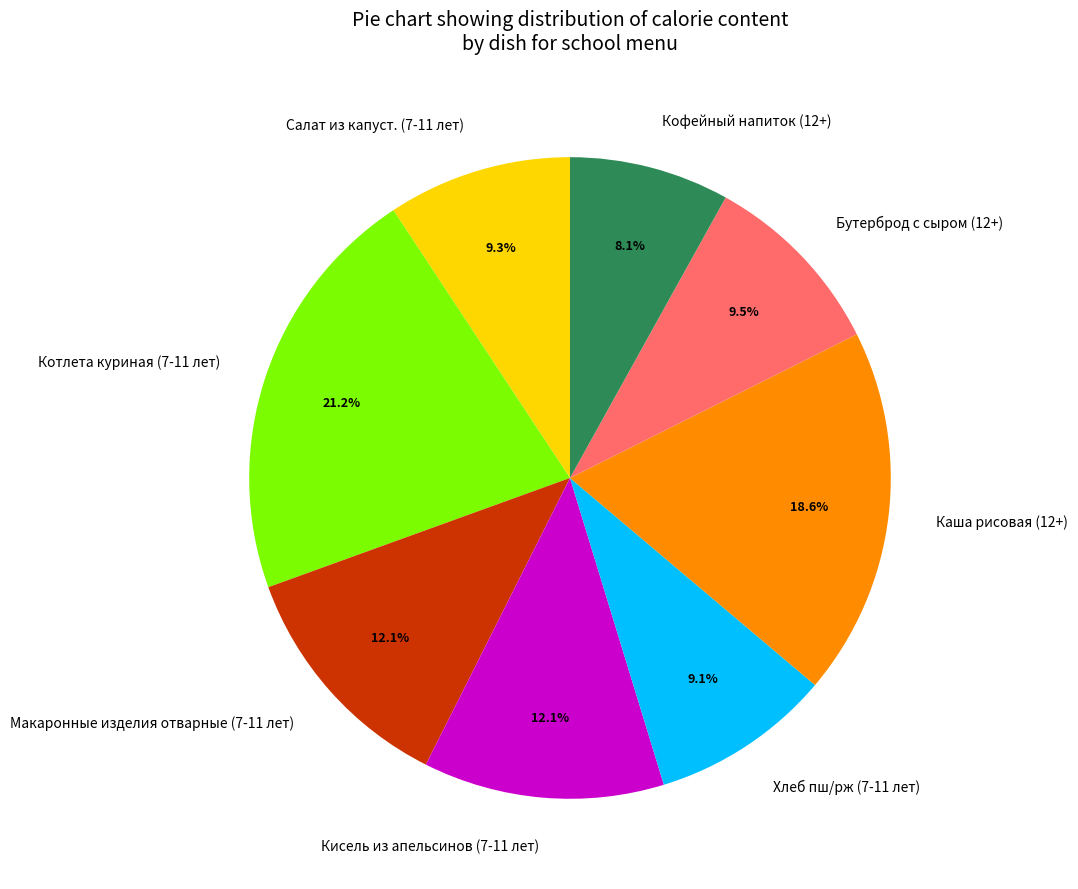

Which category has the smallest portion of the pie?

Кофейный напиток (12+)